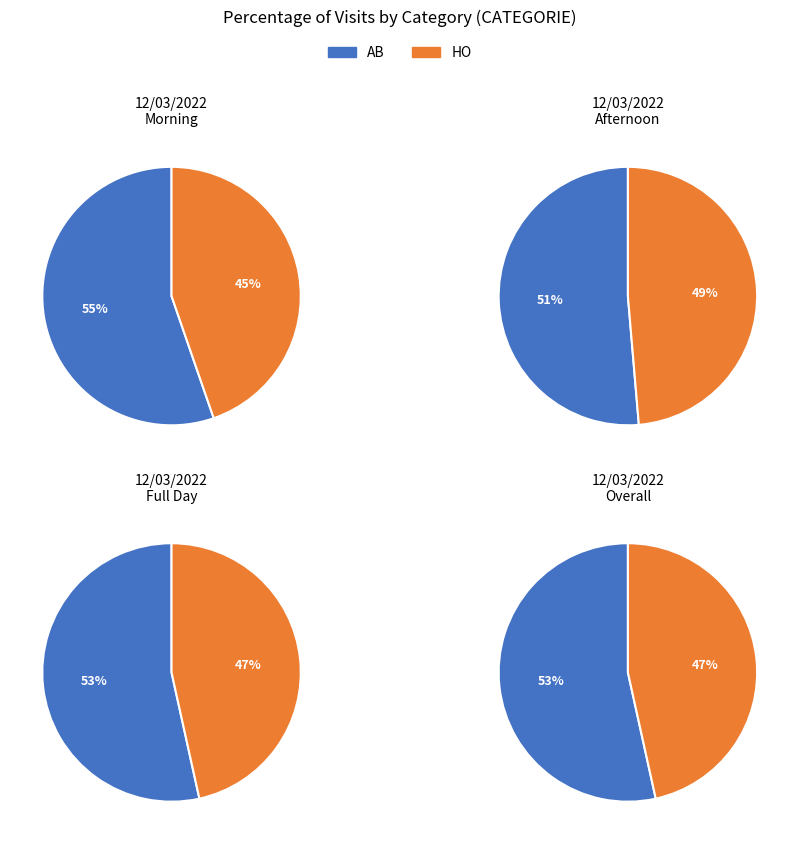

Is there a majority slice in this chart?

Yes